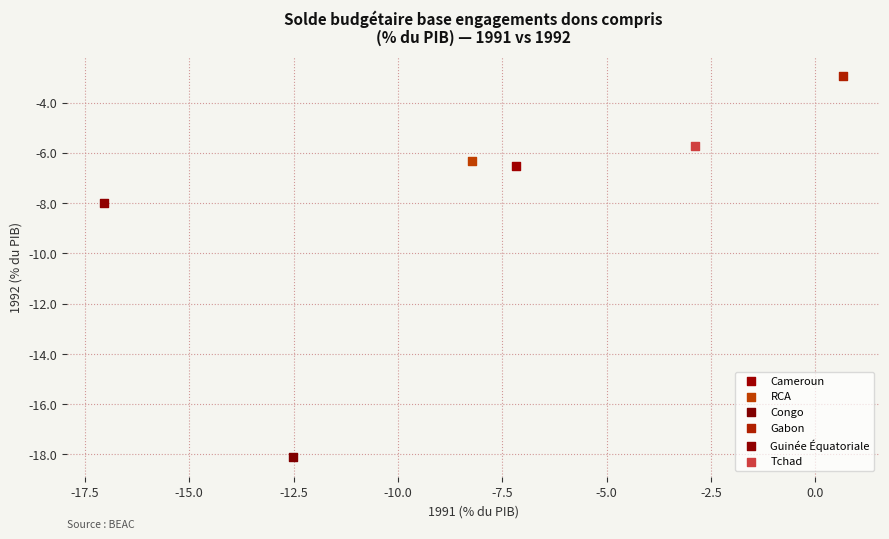

Which series contains the lowest Y value?

Congo